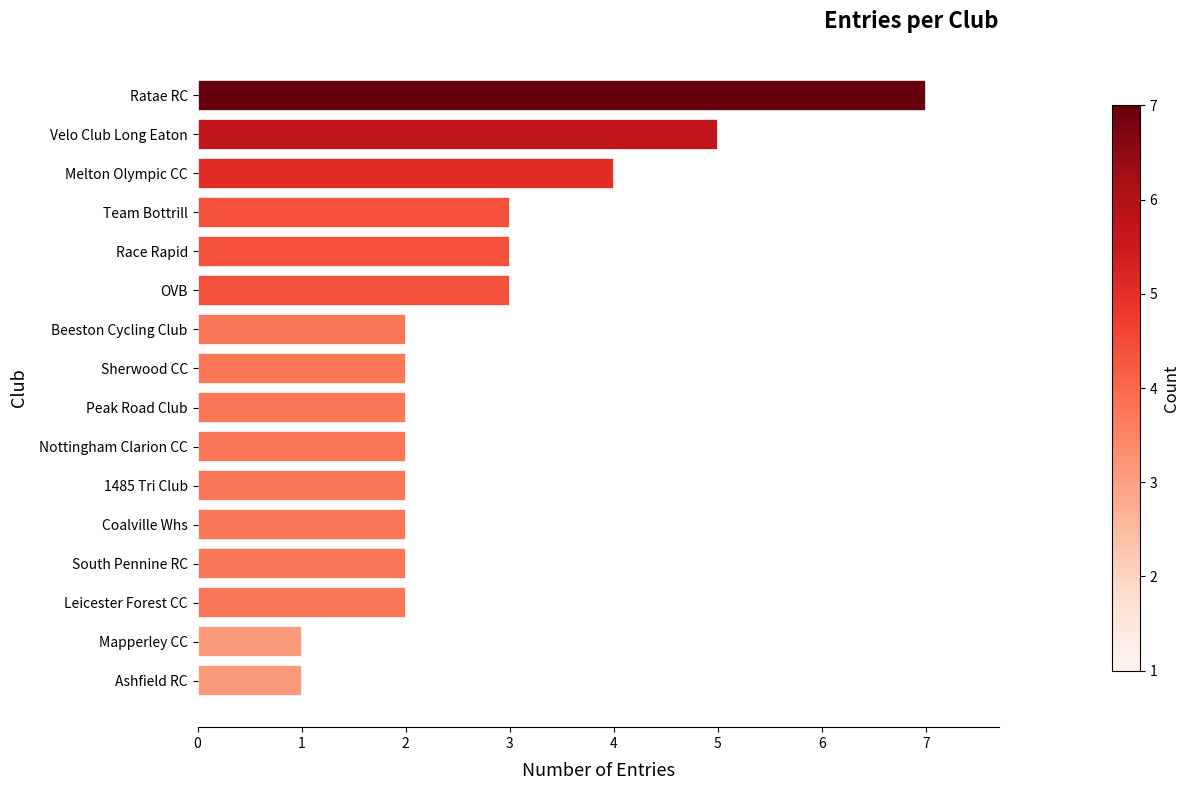

How many values are between 2 and 3?

11